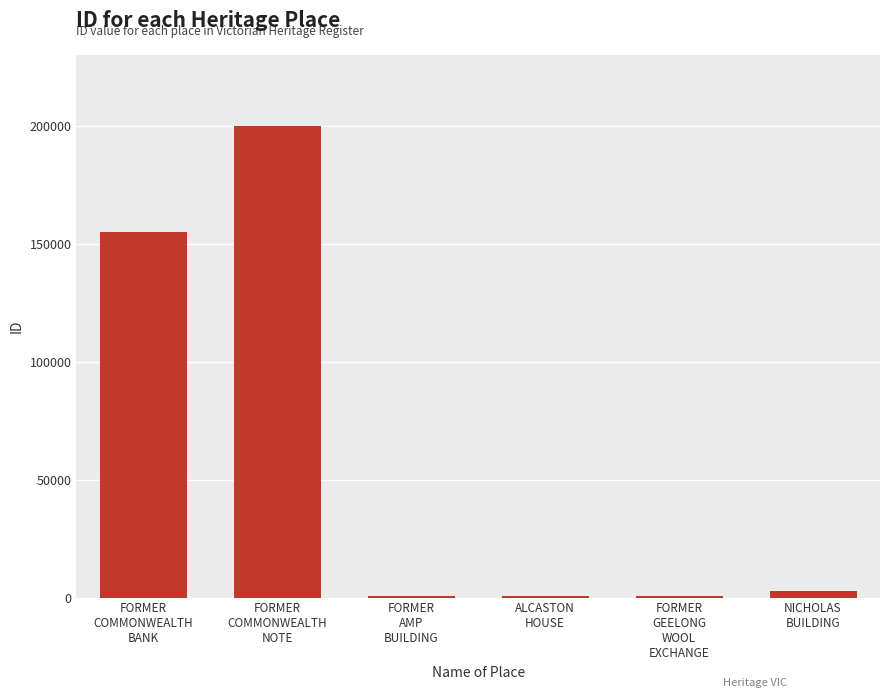

How many categories are shown in the chart?

6